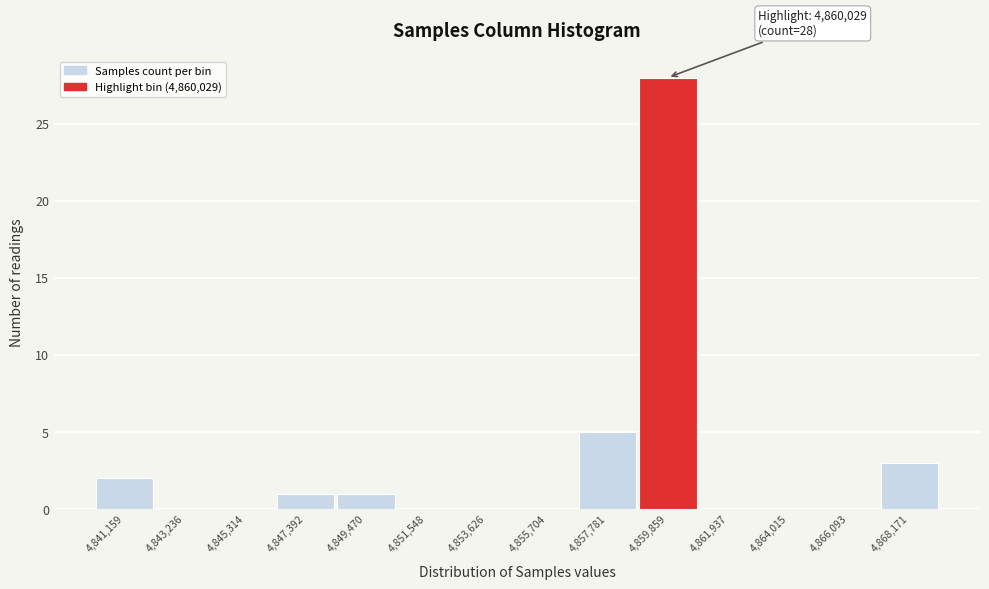

Reading left to right, transcribe all the data shown in this chart.

4,841,159=2	4,843,236=0	4,845,314=0	4,847,392=1	4,849,470=1	4,851,548=0	4,853,626=0	4,855,704=0	4,857,781=5	4,859,859=28	4,861,937=0	4,864,015=0	4,866,093=0	4,868,171=3